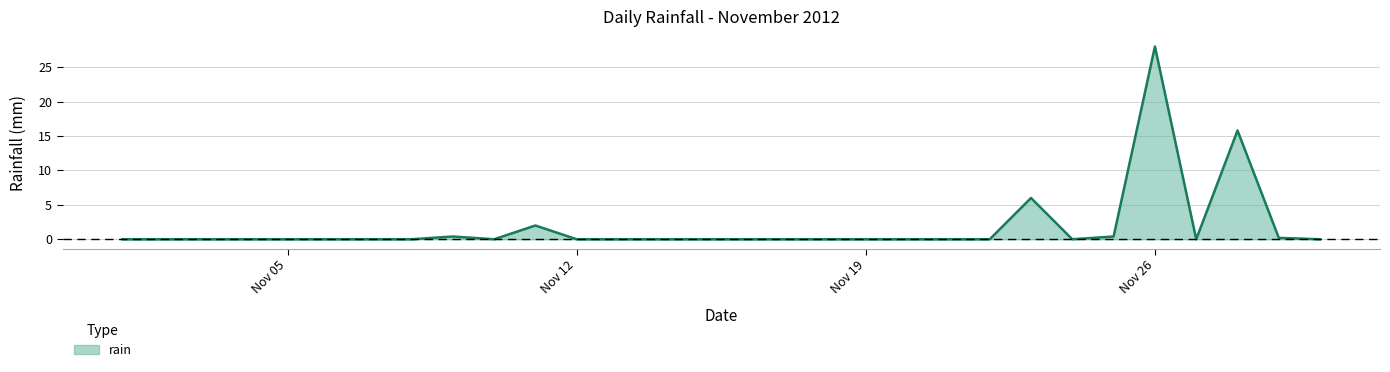

What is the greatest value displayed?

28.0